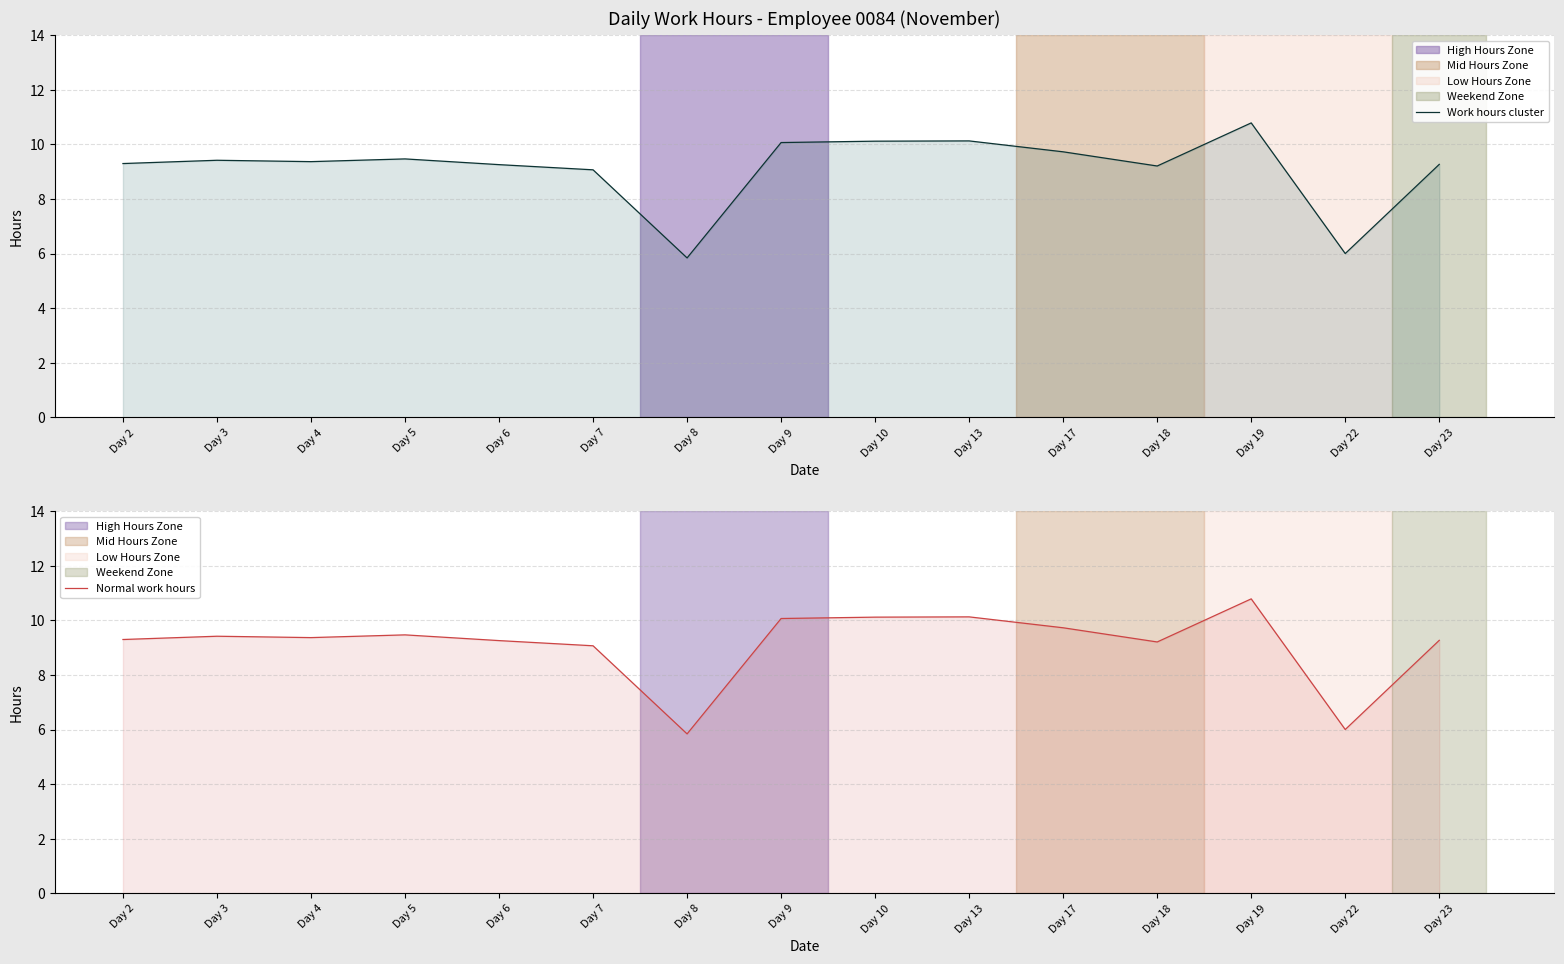

What are all the series names shown in the legend?

Work hours cluster, Normal work hours